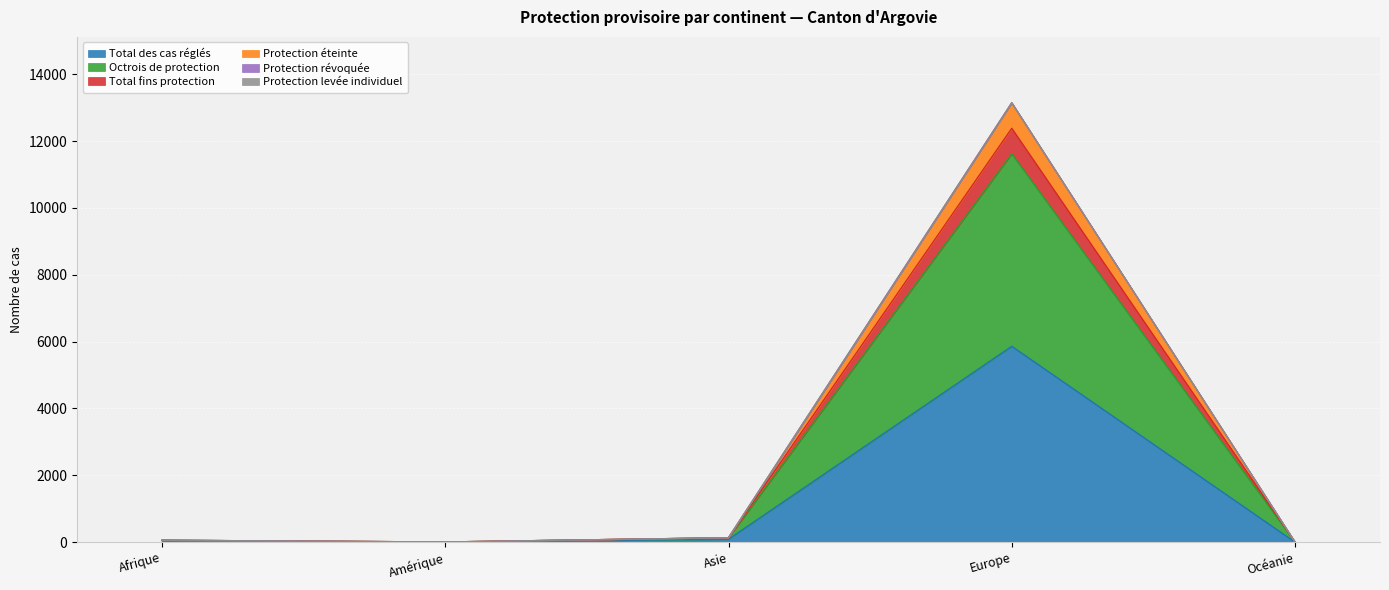

How many interior local valleys does the Protection révoquée series have?

1